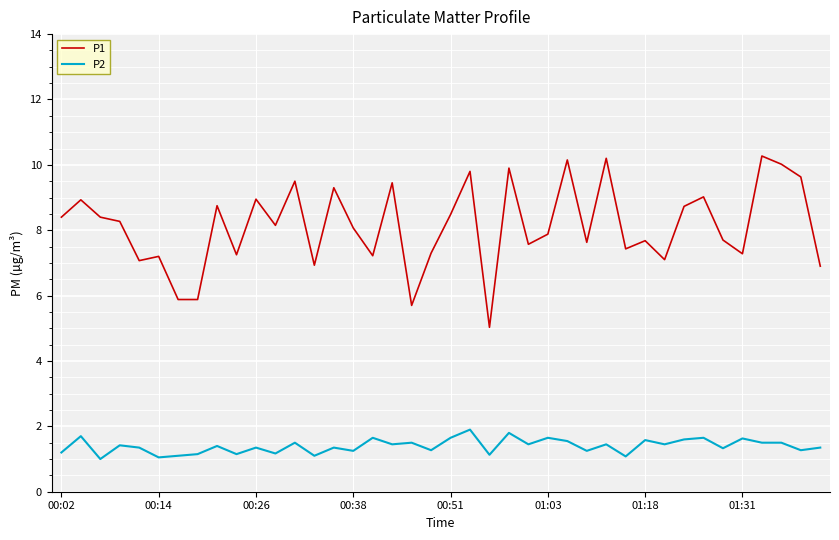

What are all the series names shown in the legend?

P1, P2